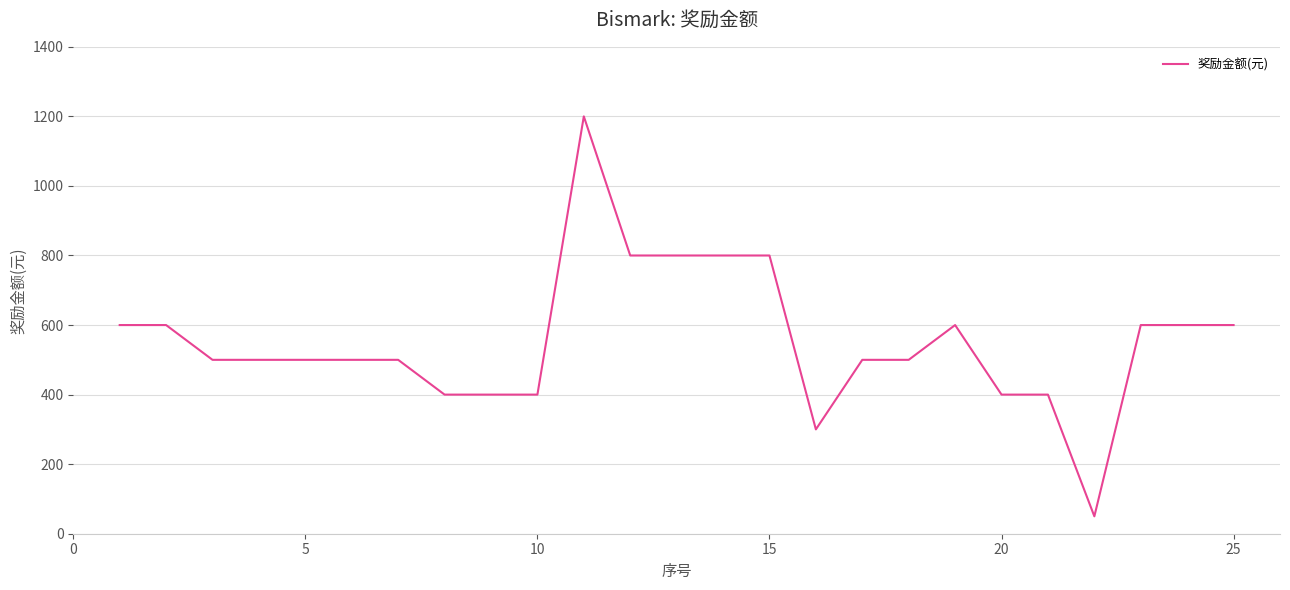

What is the minimum value shown in the chart?

50